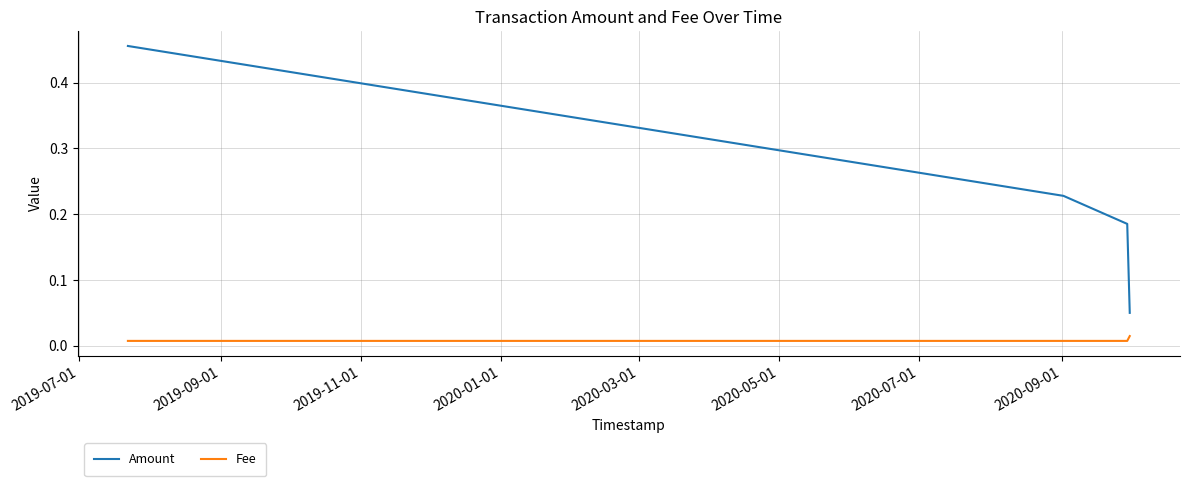

List the series in order of their overall mean, highest first.

Amount, Fee